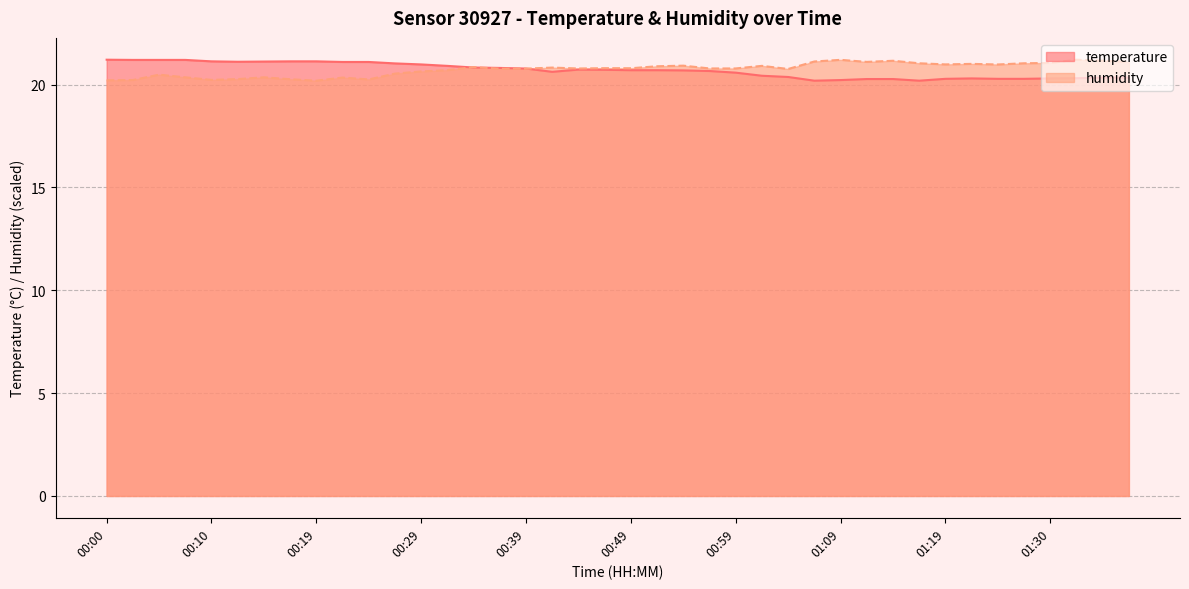

What is the minimum value for temperature?

20.2